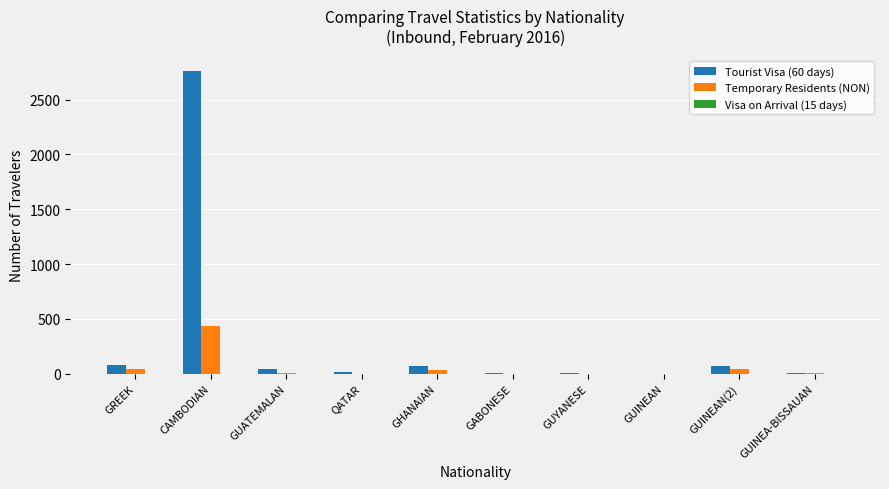

Count the number of categories in the chart.

10